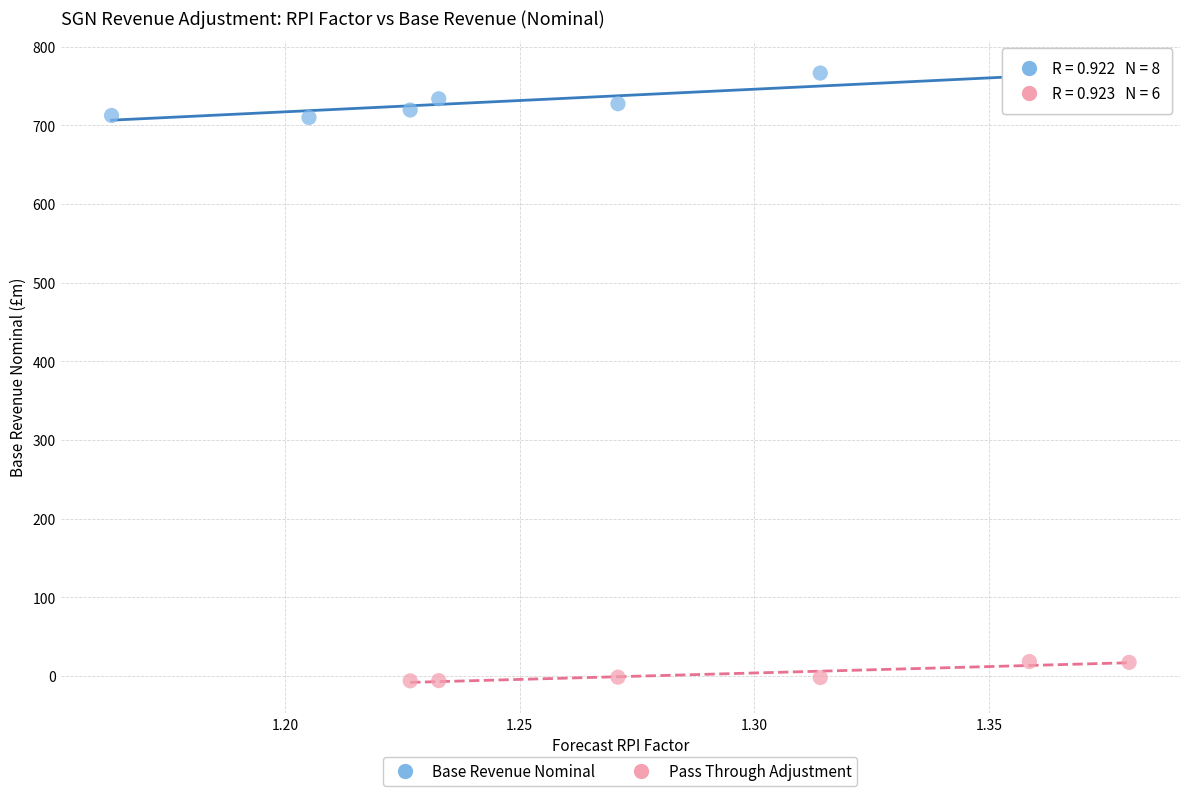

Which series reaches the maximum Y coordinate?

Base Revenue Nominal